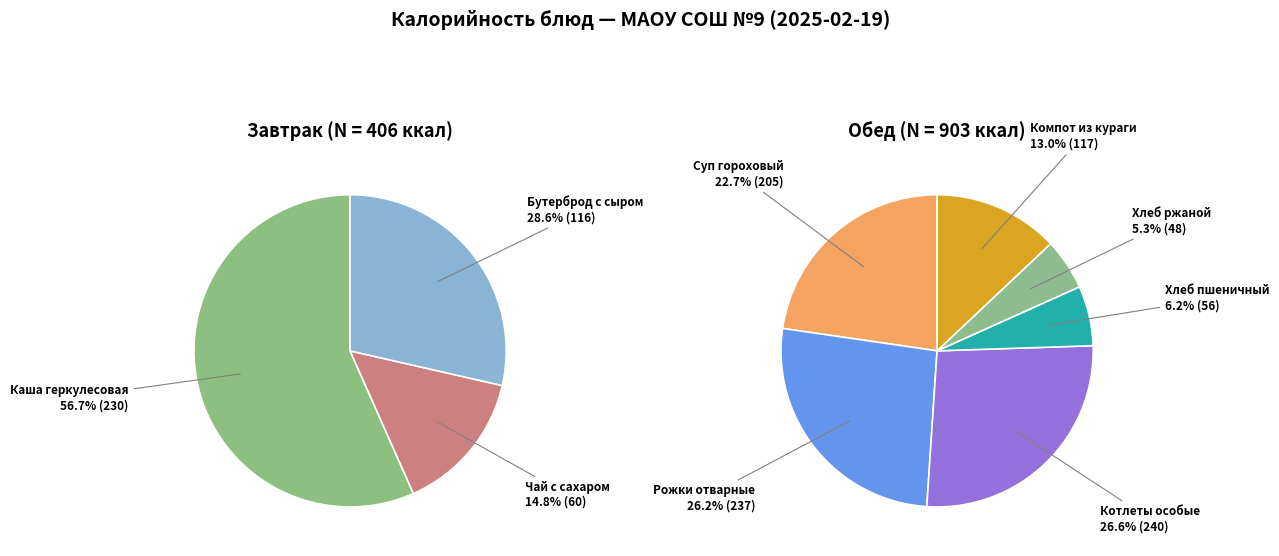

What is the largest slice in the pie chart?

Котлеты особые